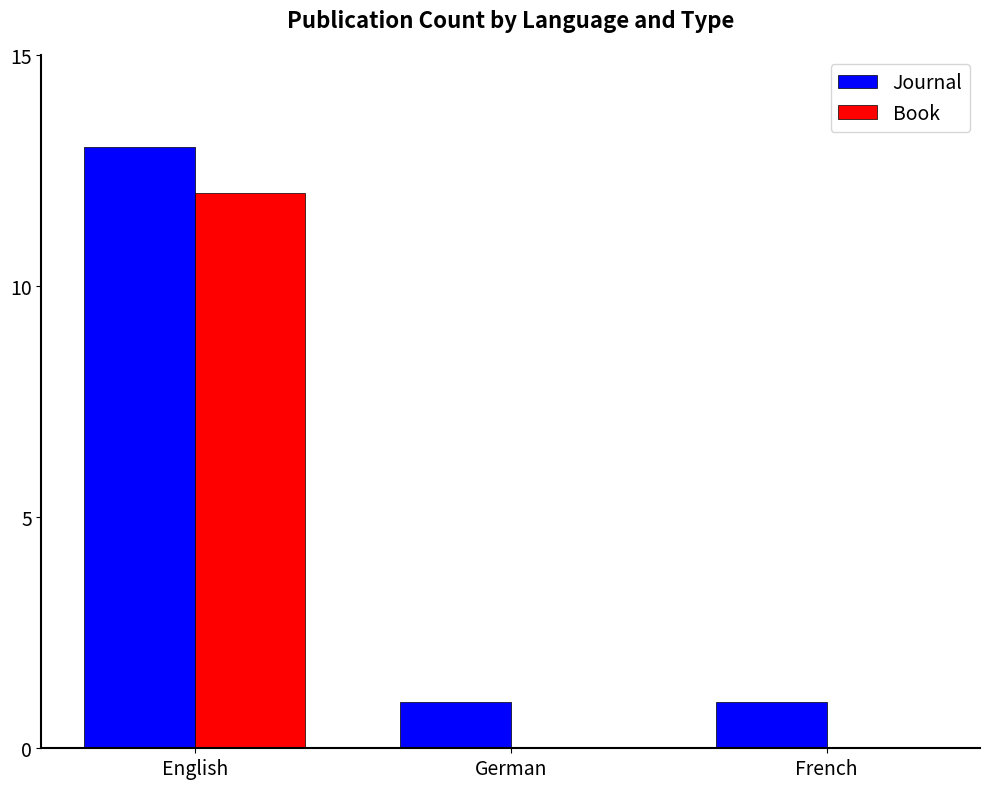

What are all the series names shown in the legend?

Journal, Book